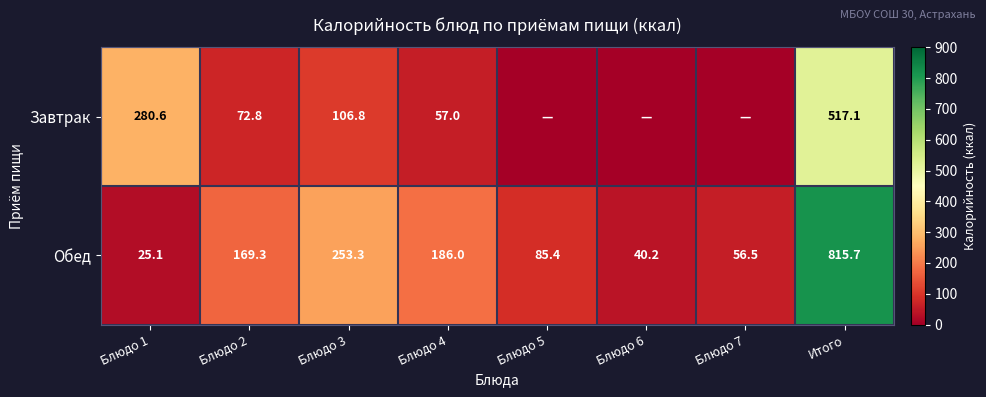

What is the total value across all series at Блюдо 1?

305.7